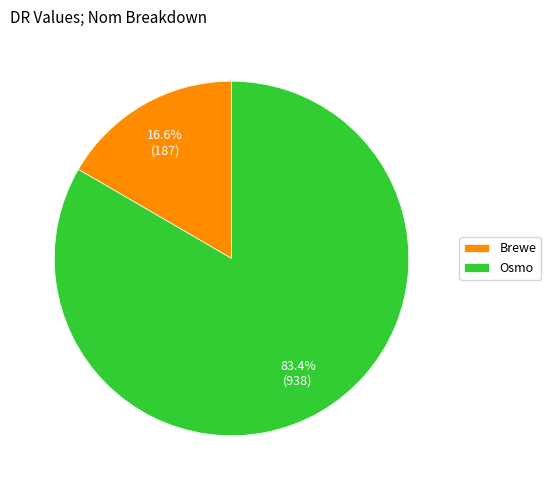

Which category has the smallest portion of the pie?

Brewe